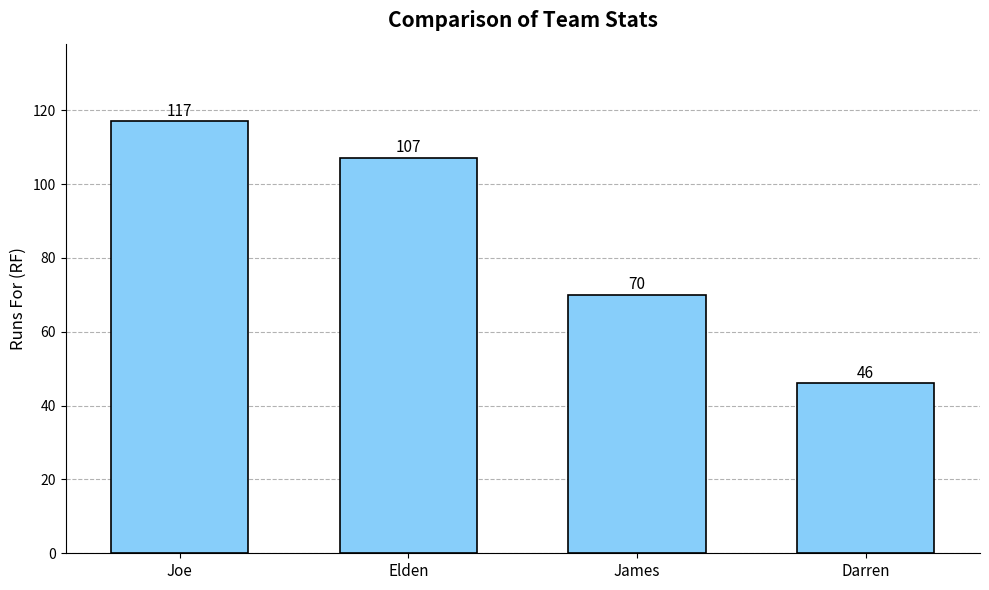

At which label does the data first exceed 107?

Joe